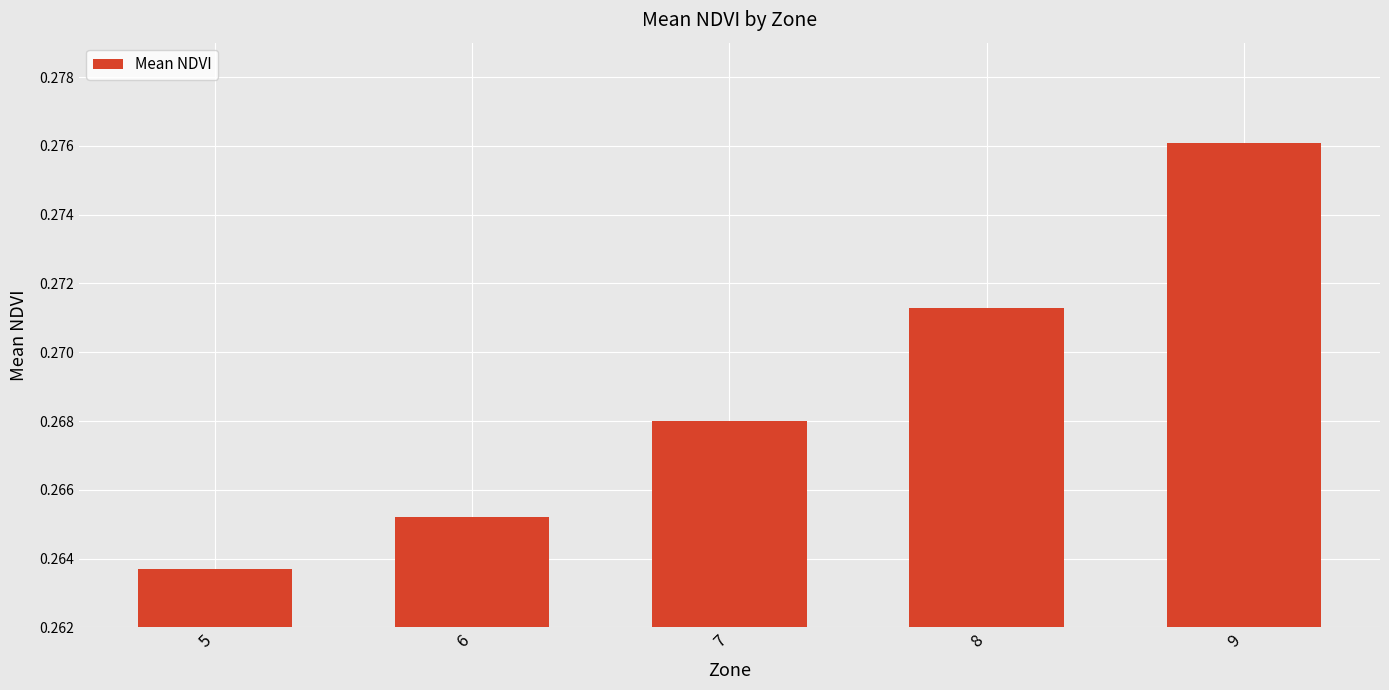

Where is the data nearest to the value 0?

5